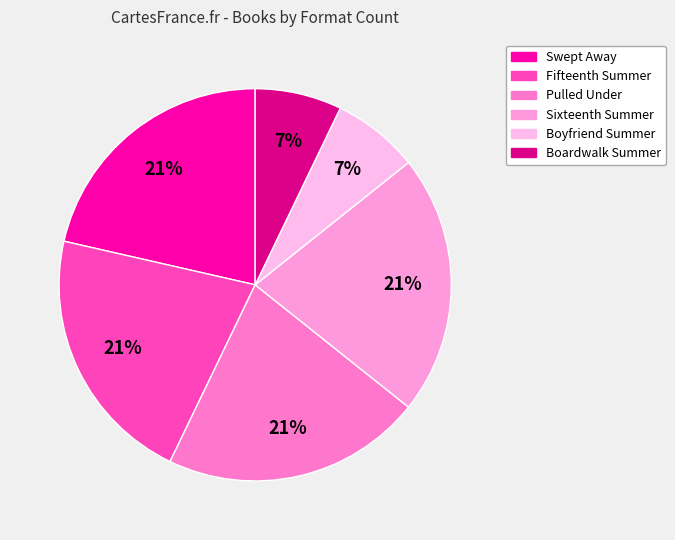

How much of the chart is everything except Boardwalk Summer?

92.9%